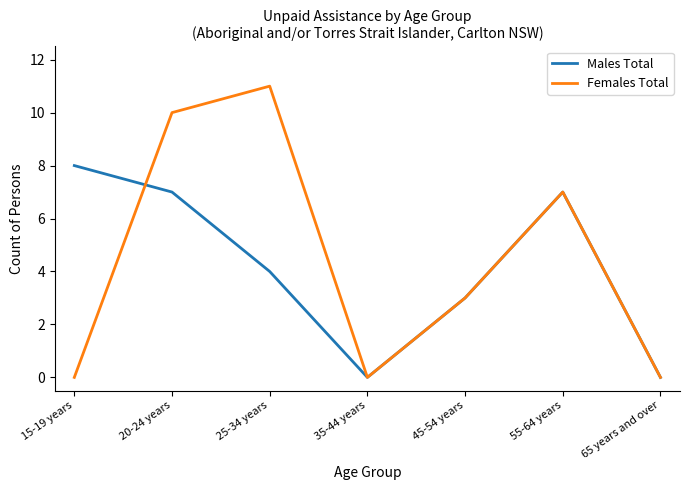

True or false: Males Total has more than 2 interior local peaks.

False